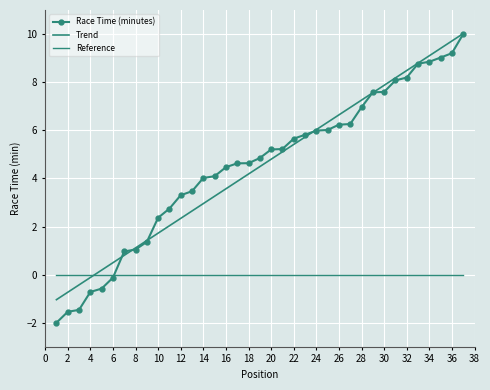

Reading left to right, list all the values displayed in this chart.

Race Time (minutes): -2.0	-1.5	-1.5	-0.7	-0.6	-0.1	1.0	1.0	1.4	2.4	2.7	3.3	3.5	4.0	4.1	4.5	4.6	4.6	4.8	5.2	5.2	5.7	5.8	6.0	6.0	6.2	6.3	7.0	7.6	7.6	8.1	8.2	8.8	8.8	9.0	9.2	10.0
Trend: -1.0	-0.7	-0.4	-0.1	0.2	0.5	0.8	1.1	1.4	1.7	2.0	2.3	2.6	3.0	3.3	3.6	3.9	4.2	4.5	4.8	5.1	5.4	5.7	6.0	6.3	6.6	6.9	7.3	7.6	7.9	8.2	8.5	8.8	9.1	9.4	9.7	10.0
Reference: 0.0	0.0	0.0	0.0	0.0	0.0	0.0	0.0	0.0	0.0	0.0	0.0	0.0	0.0	0.0	0.0	0.0	0.0	0.0	0.0	0.0	0.0	0.0	0.0	0.0	0.0	0.0	0.0	0.0	0.0	0.0	0.0	0.0	0.0	0.0	0.0	0.0